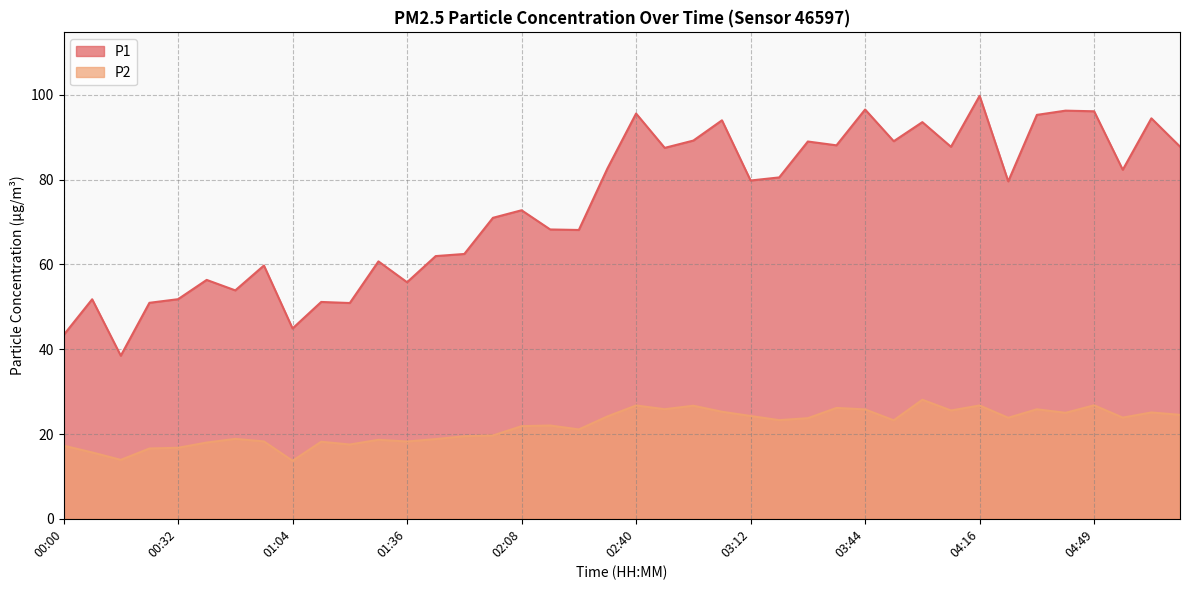

What is the difference between the P1 values at 01:44 and 01:20?

11.1